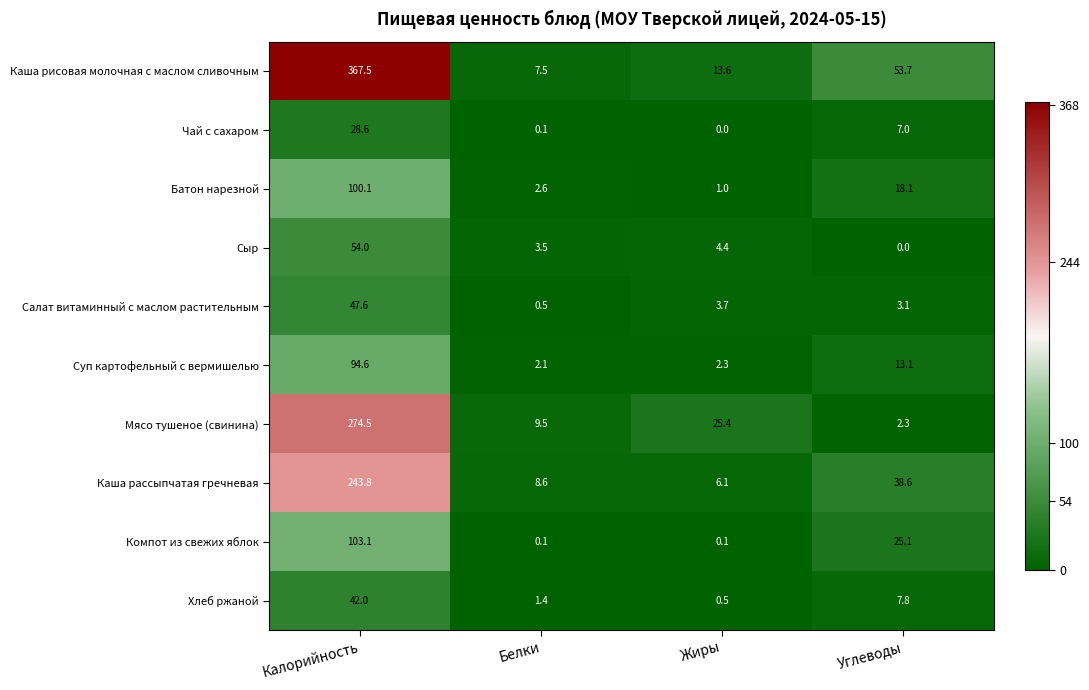

Where does the Компот из свежих яблок series first go above 25?

Калорийность